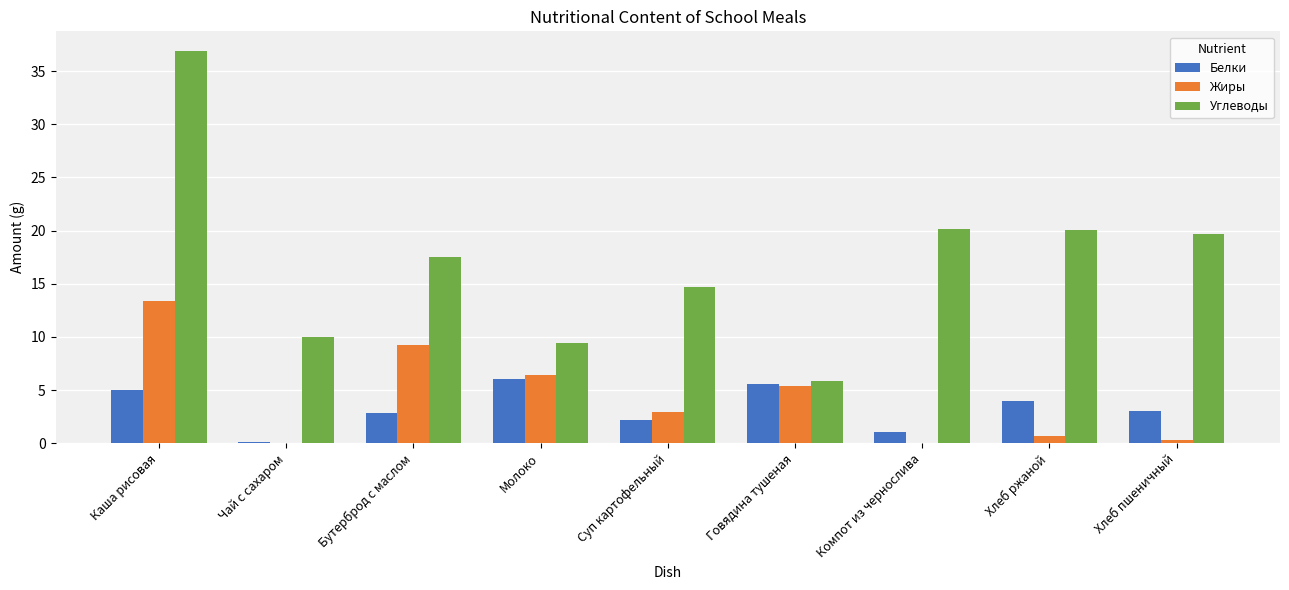

What are all the series names shown in the legend?

Белки, Жиры, Углеводы